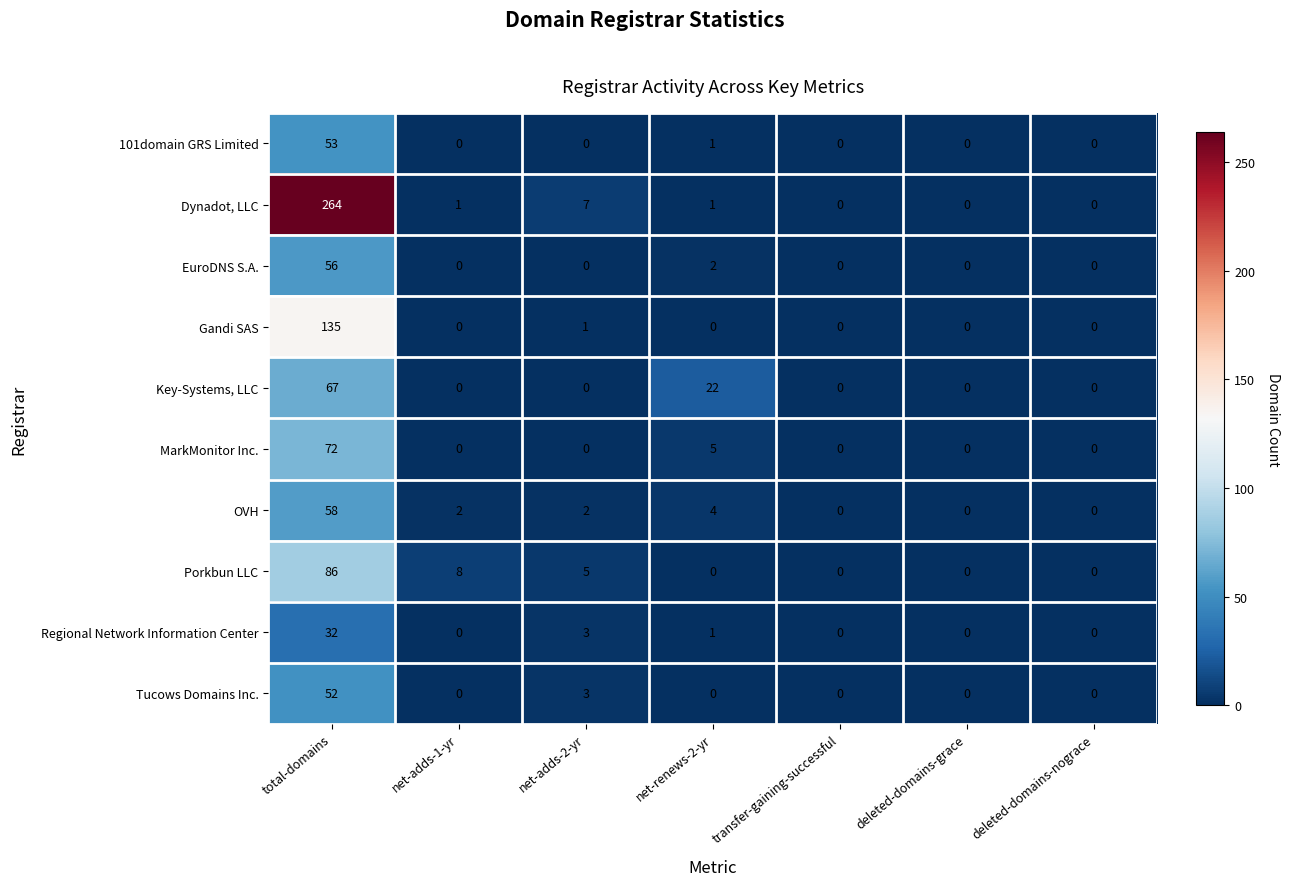

What is the highest value of the Key-Systems, LLC series?

67